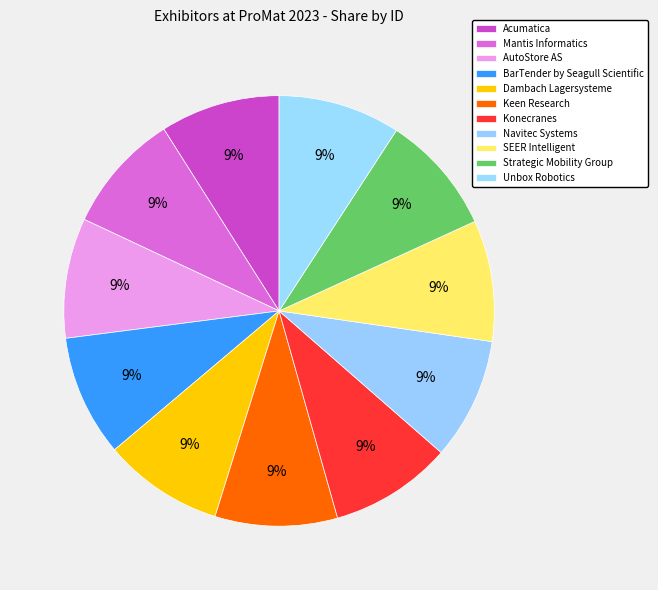

Is there a majority slice in this chart?

No